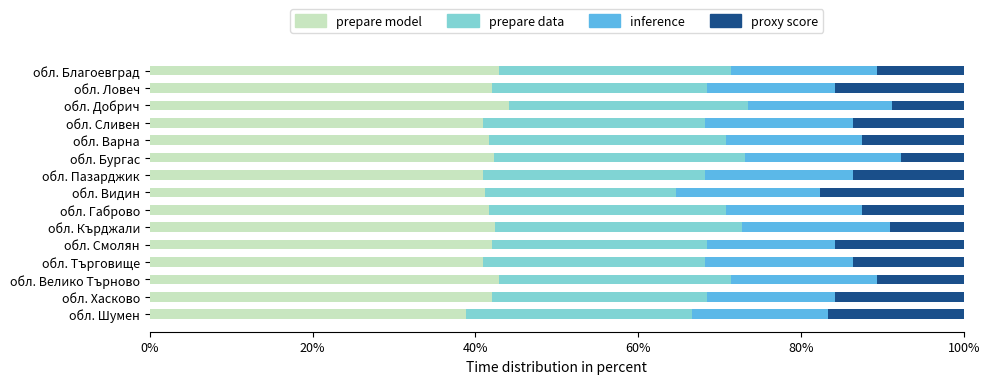

What is the total value across all series at обл. Смолян?

100.0